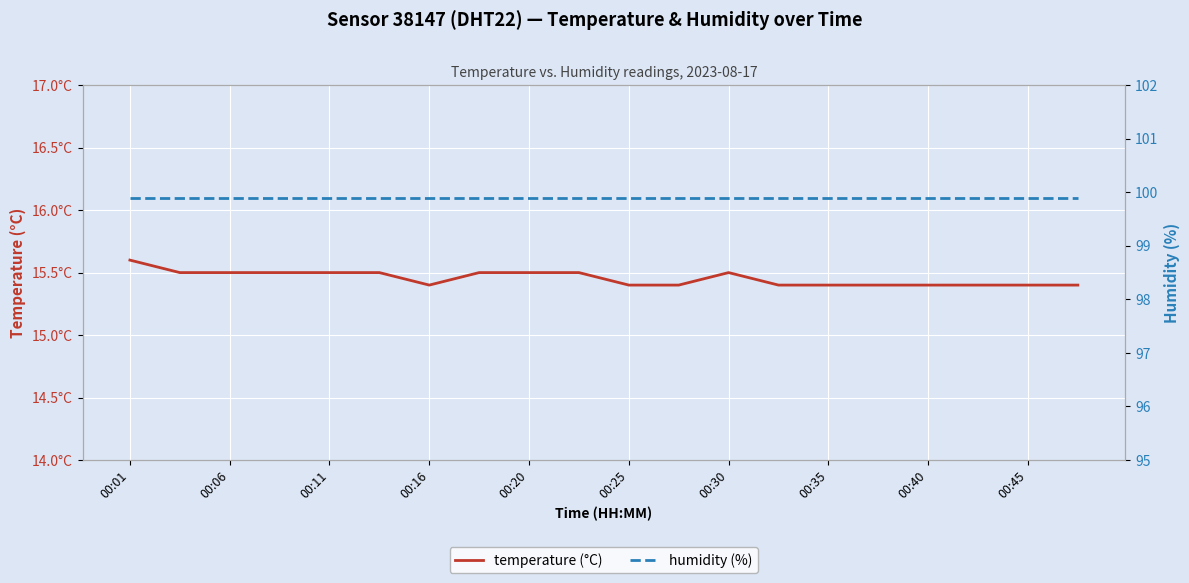

At how many categories does at least one series exceed 95?

20